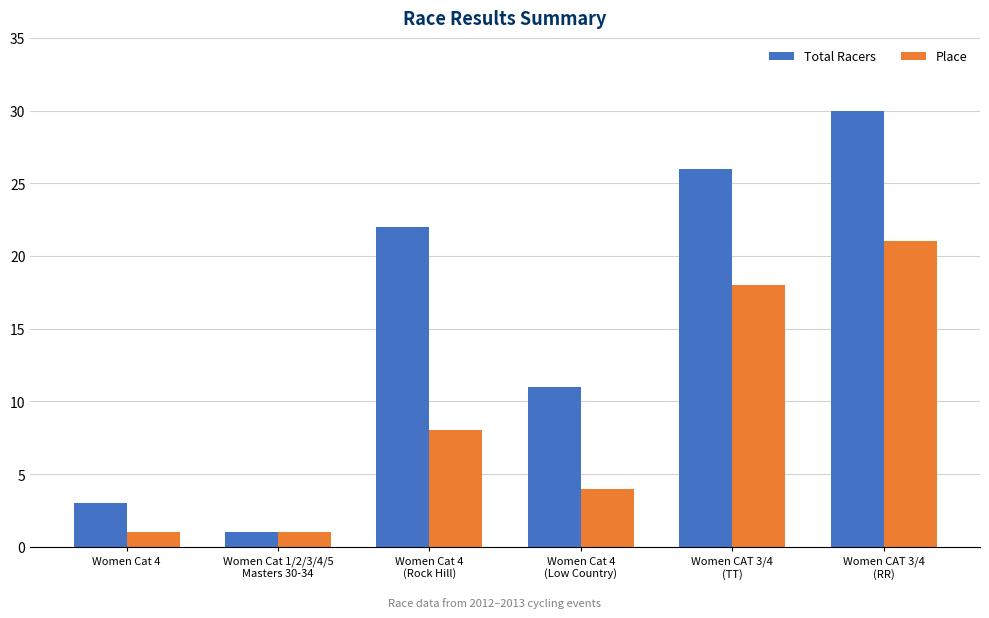

What is the difference between the Place values at Women Cat 1/2/3/4/5
Masters 30-34 and Women Cat 4
(Low Country)?

3